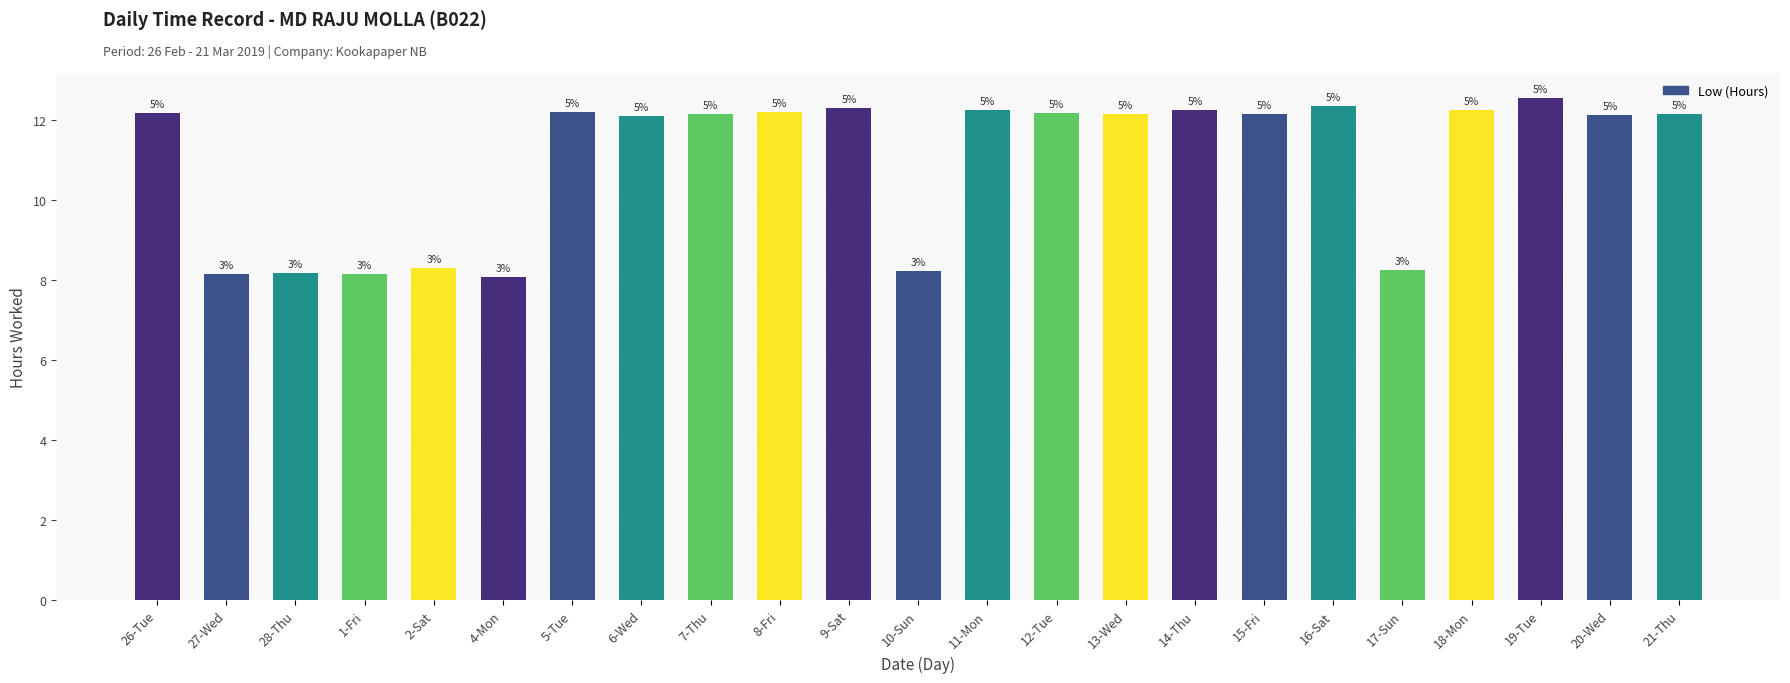

At which category does the chart reach its peak across all series?

19-Tue